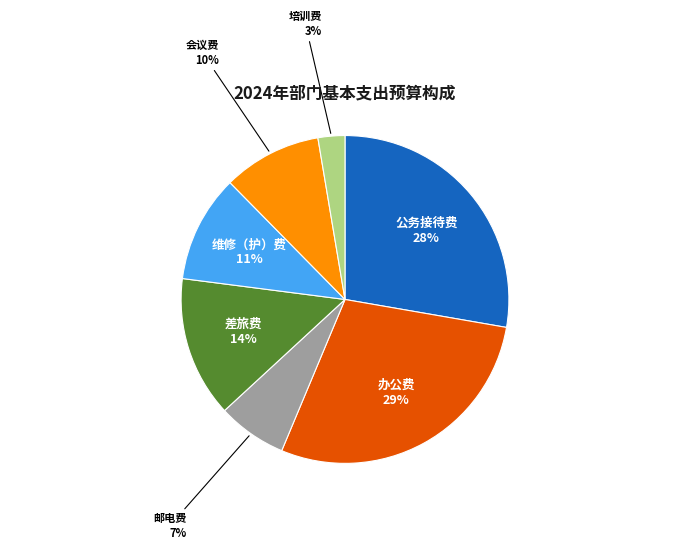

What percentage is the 会议费 slice, to the nearest percent?

10%